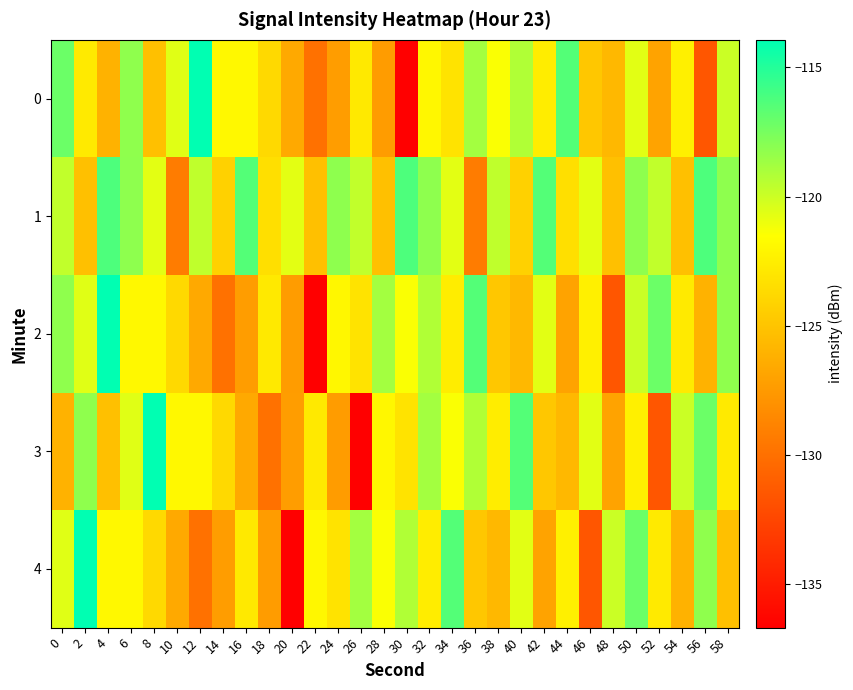

At which category is the sum across all series the highest?

50